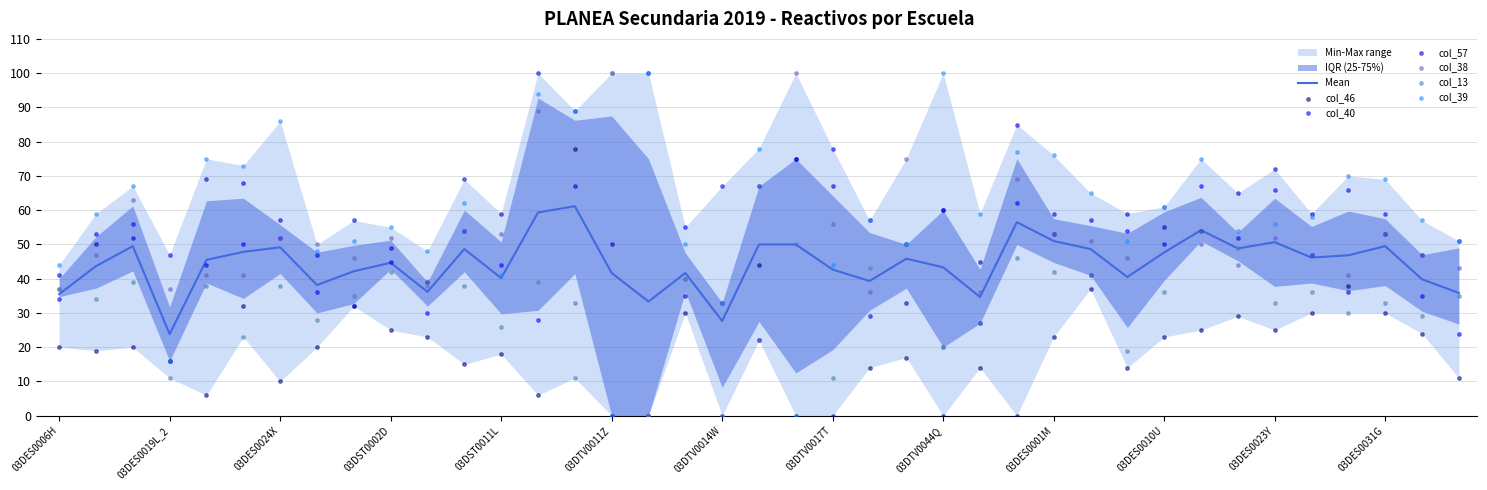

What is the total value across all series at 03DTV0011Z?

250